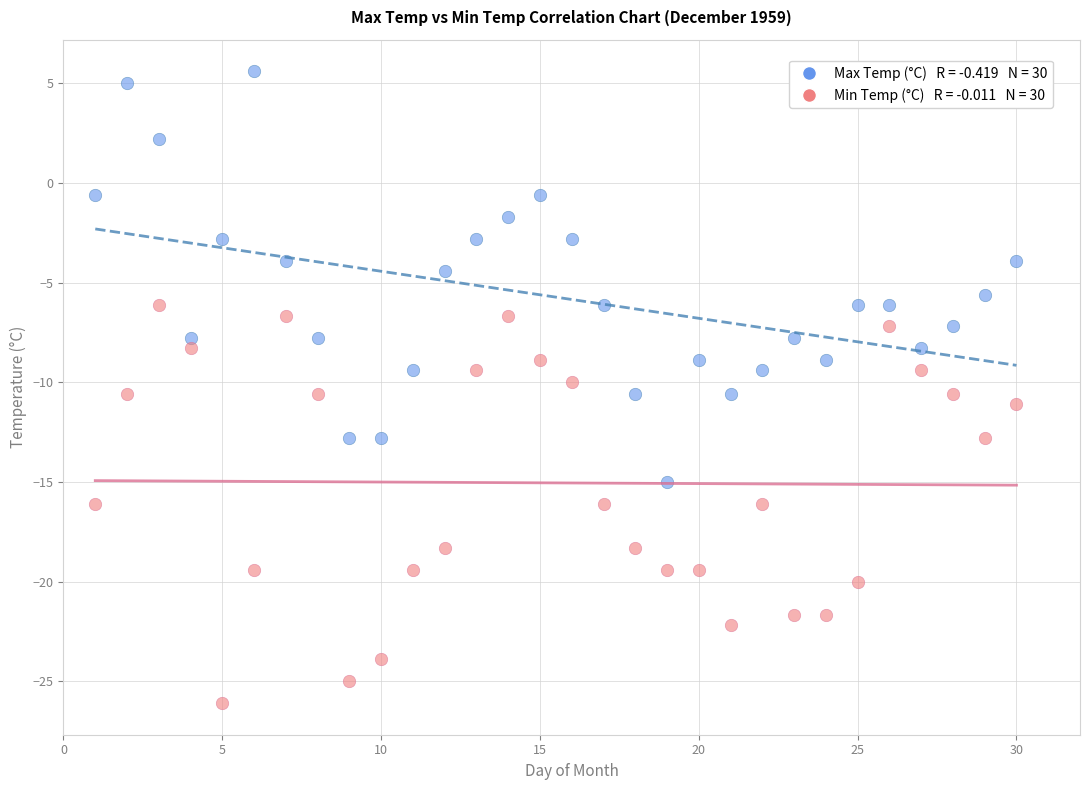

Across all data points, what is the range of X values (max minus min)?

29.0